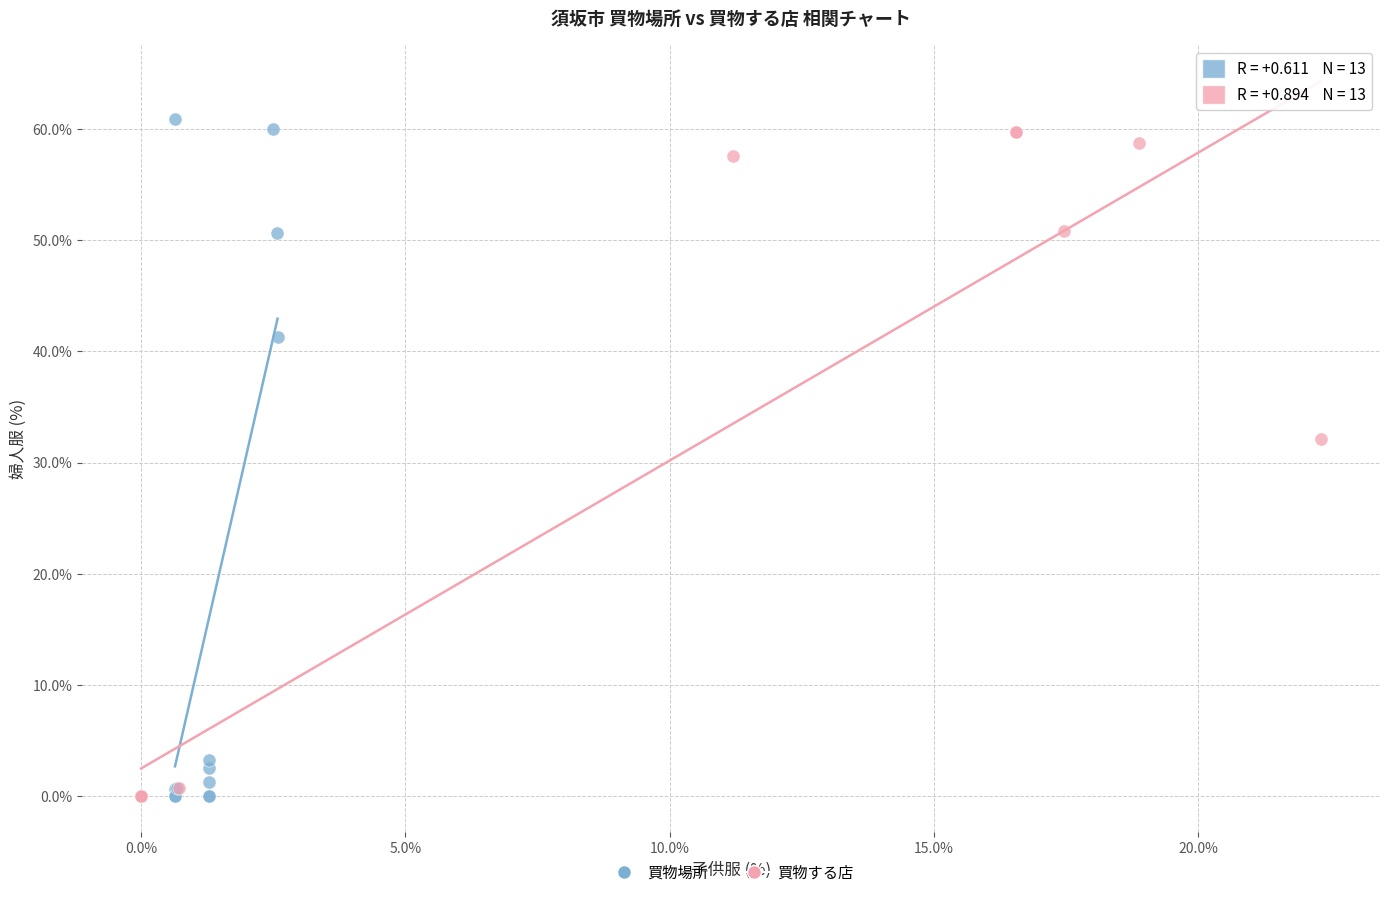

Which series reaches the maximum Y coordinate?

買物場所